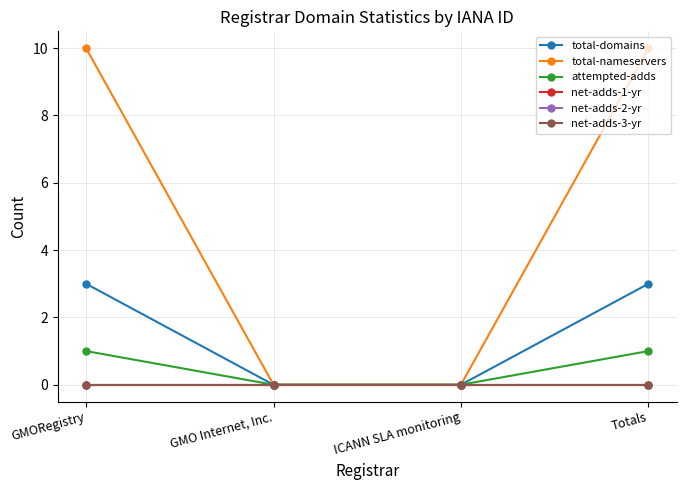

True or false: net-adds-2-yr and total-nameservers cross at least once.

False